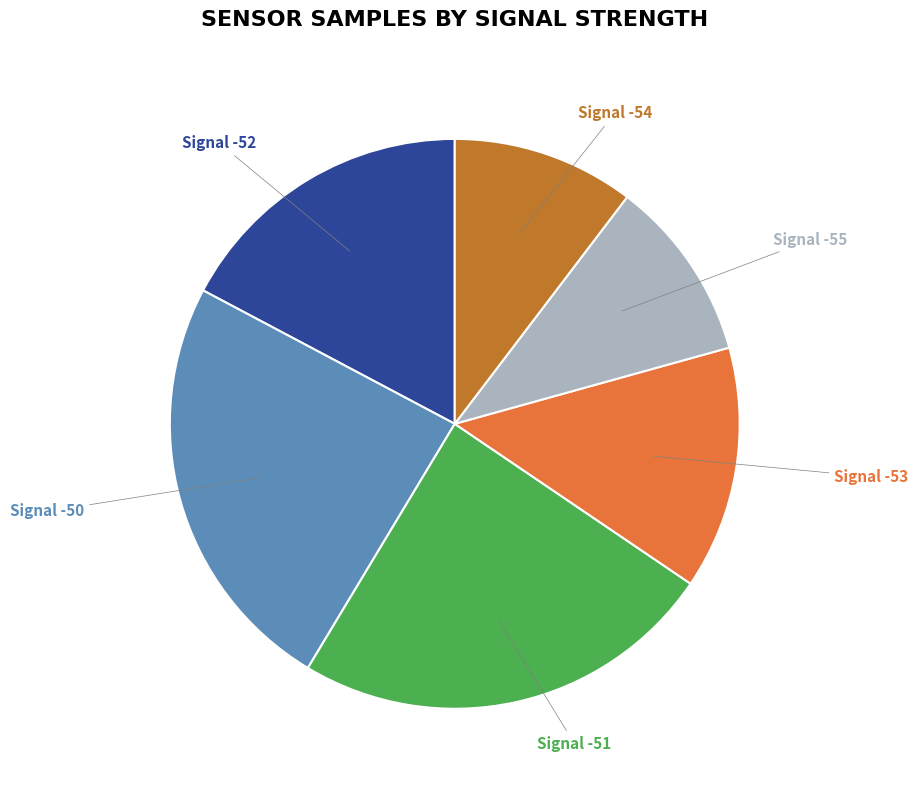

True or false: Signal -52 accounts for 17% of the total.

True